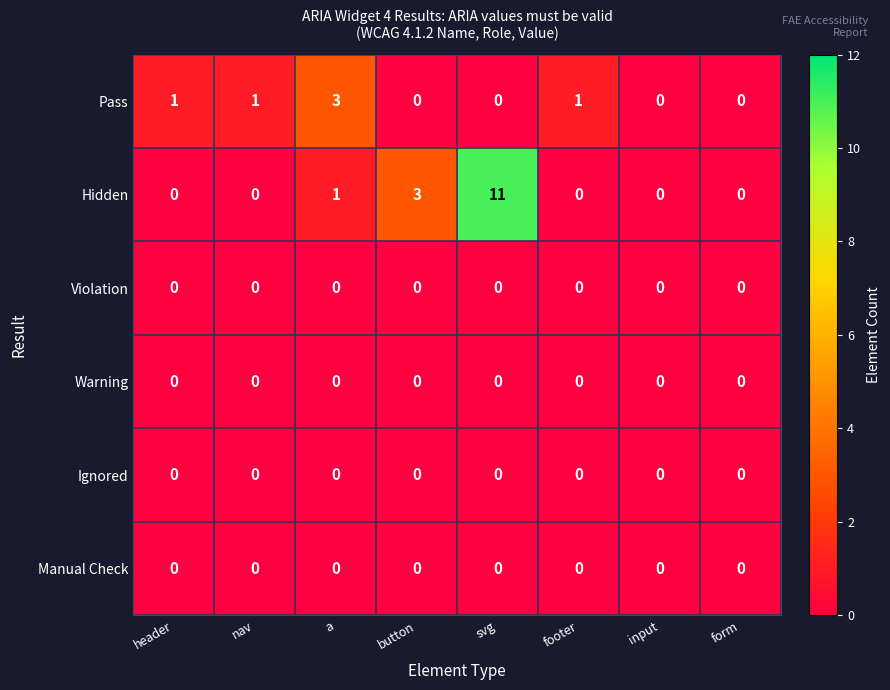

Which series has the largest total across all categories?

Hidden